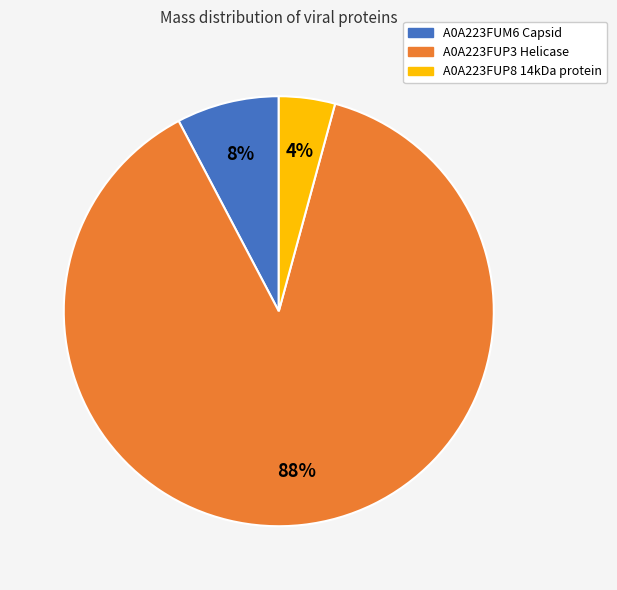

To the nearest percent, what is the difference between the A0A223FUP8 14kDa protein and A0A223FUP3 Helicase slice percentages?

84%